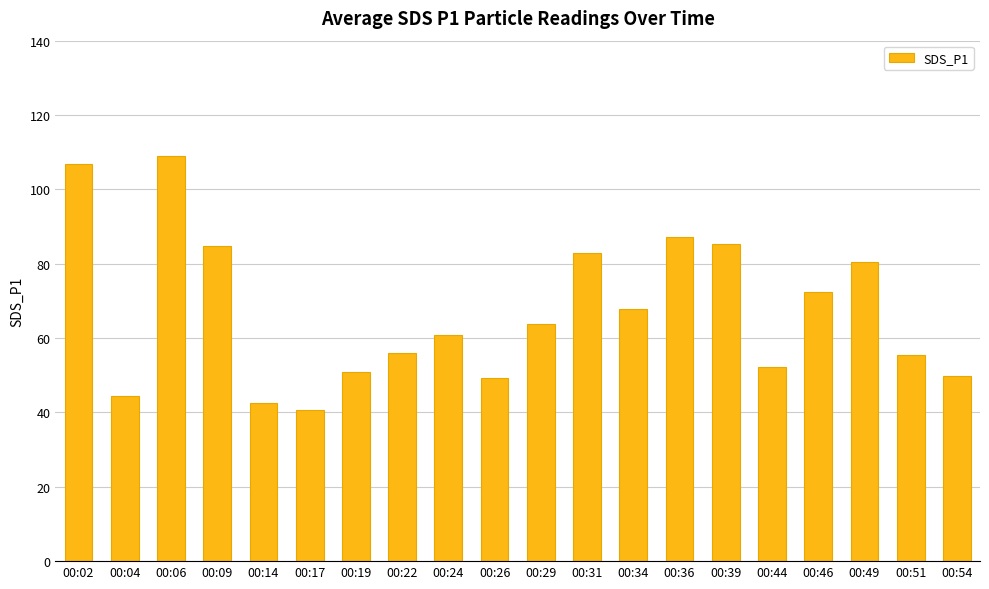

What is the value of the 1st bar from the left?

106.9